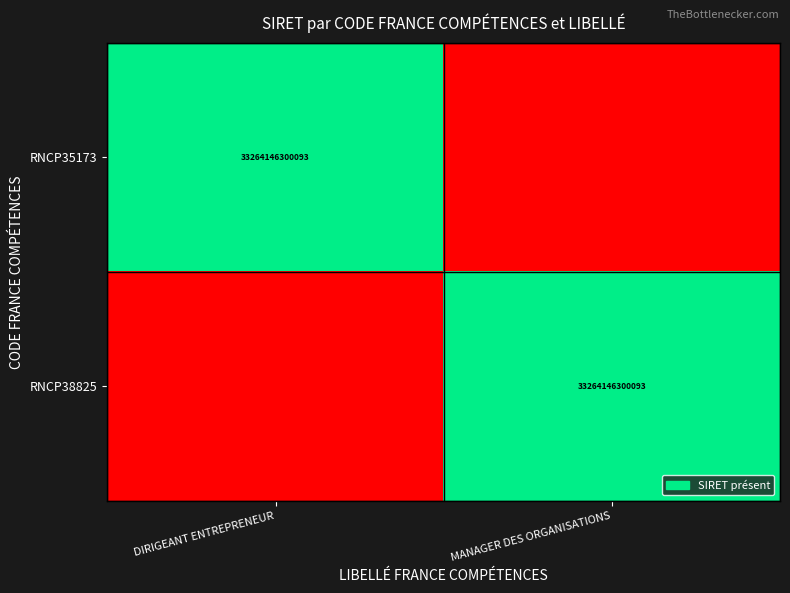

The value of RNCP38825 at MANAGER DES ORGANISATIONS is 52670203591800. True or false?

False